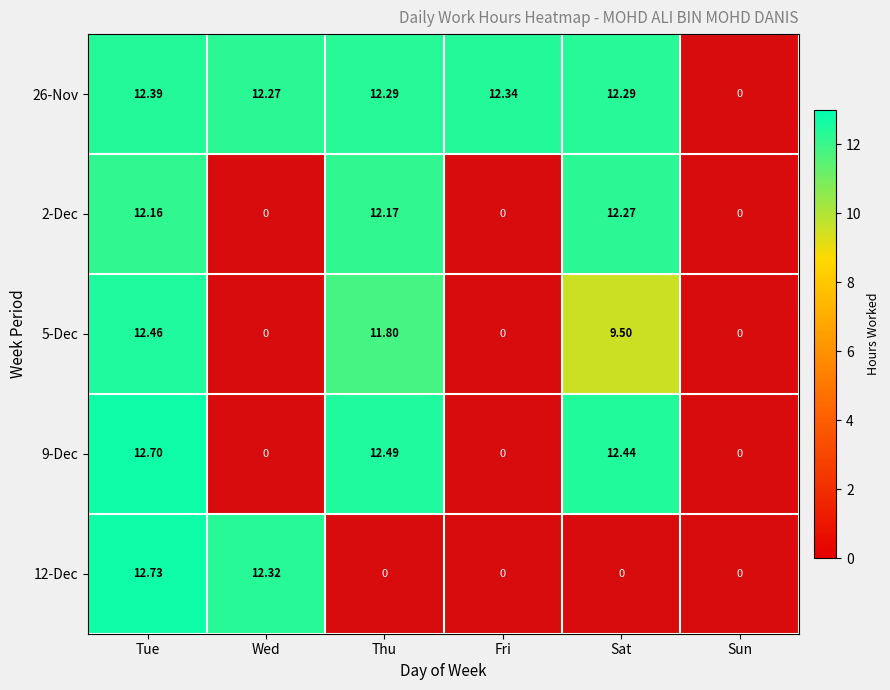

At Sat, list the series in order from largest to smallest.

9-Dec, 26-Nov, 2-Dec, 5-Dec, 12-Dec